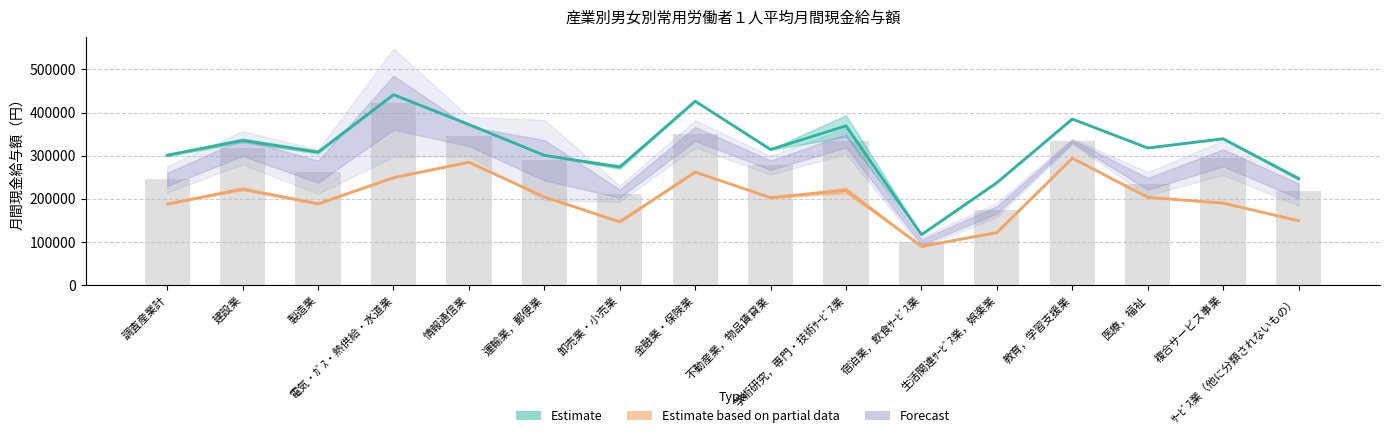

Between 生活関連ｻｰﾋﾞｽ業，娯楽業 and ｻｰﾋﾞｽ業（他に分類されないもの）, which is larger?

ｻｰﾋﾞｽ業（他に分類されないもの）